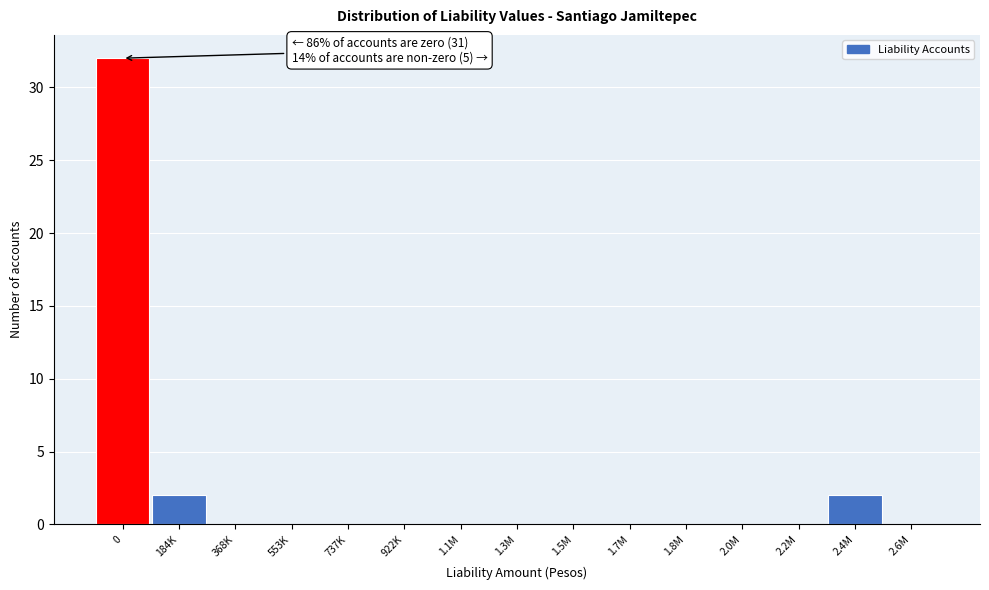

Reading left to right, what are all the values shown in this chart?

0=32	184K=2	368K=0	553K=0	737K=0	922K=0	1.1M=0	1.3M=0	1.5M=0	1.7M=0	1.8M=0	2.0M=0	2.2M=0	2.4M=2	2.6M=0